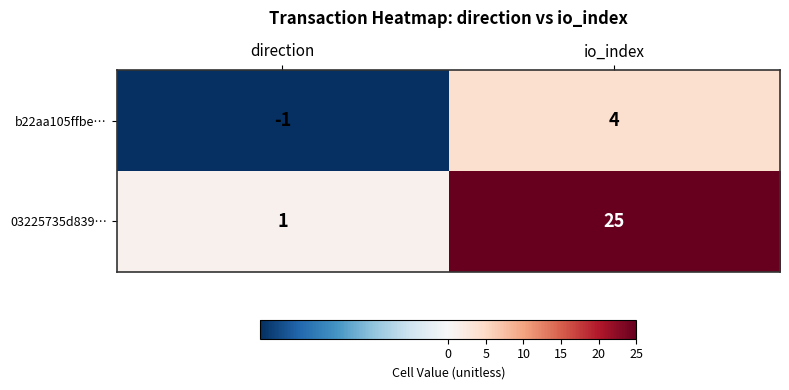

The value of b22aa105ffbe… at io_index is 2. True or false?

False